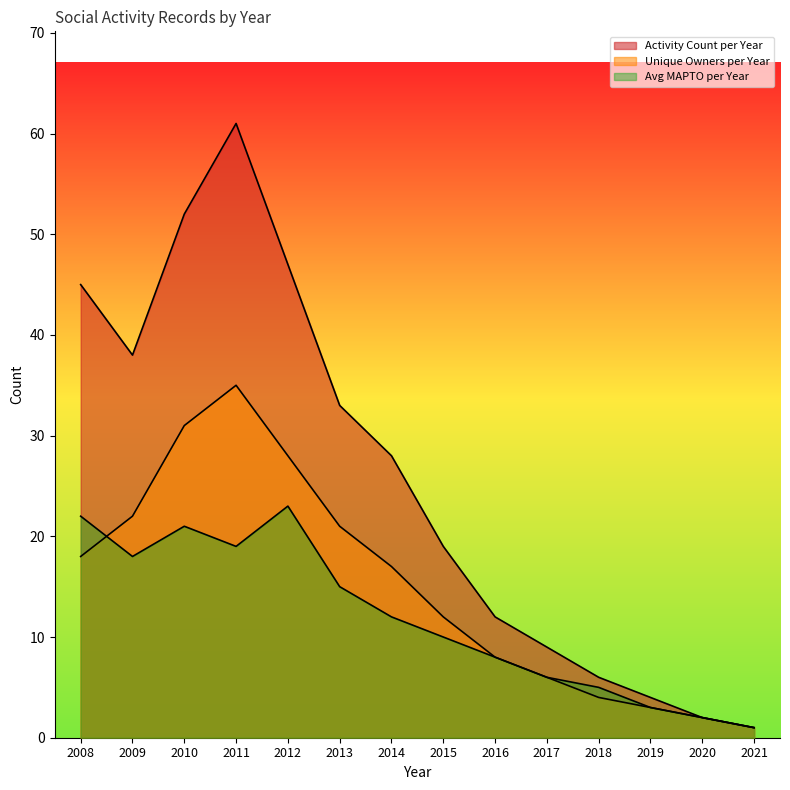

What are all the series names shown in the legend?

Activity Count per Year, Unique Owners per Year, Avg MAPTO per Year